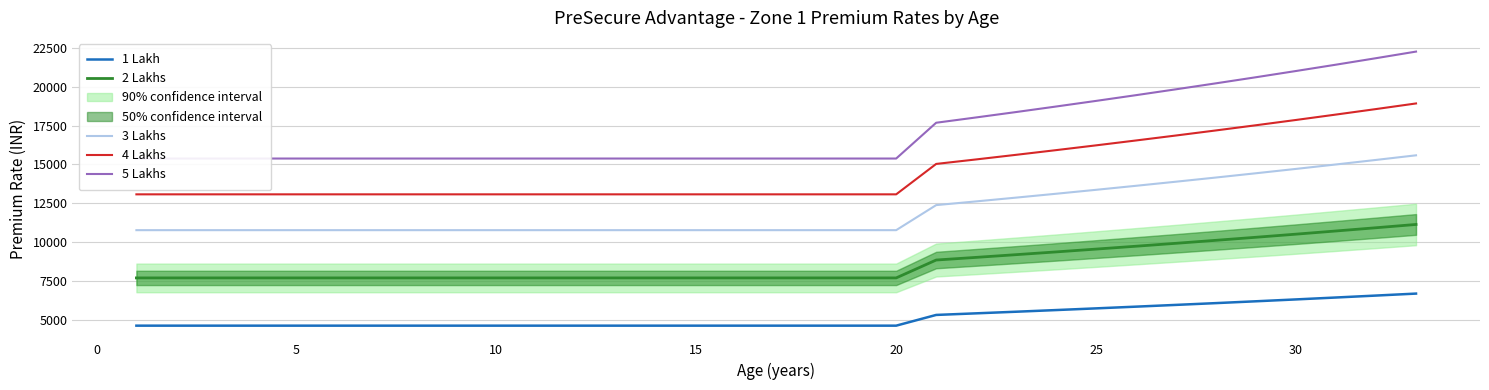

What is the maximum value for 4 Lakhs?

18930